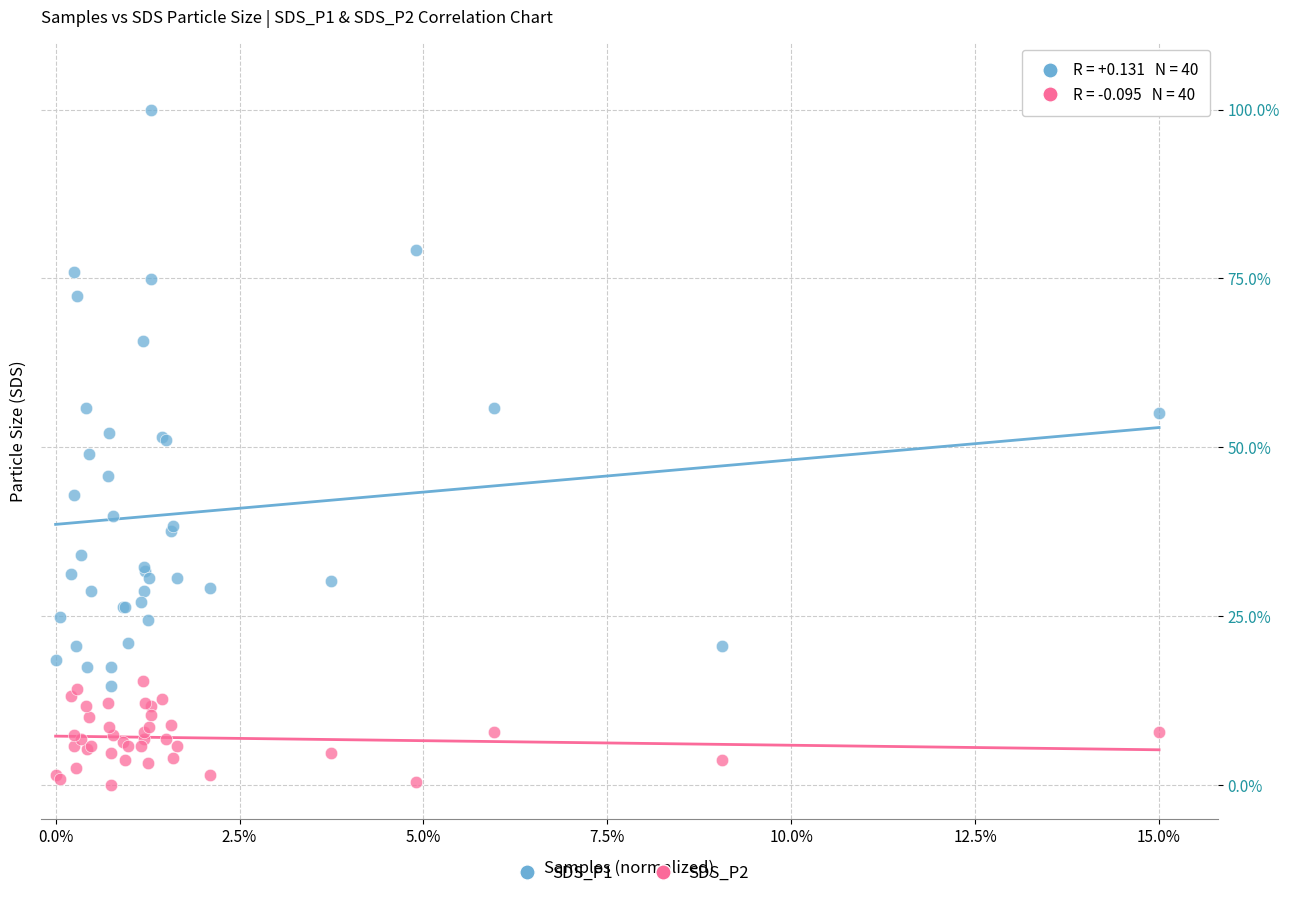

Which series contains the lowest Y value?

SDS_P2